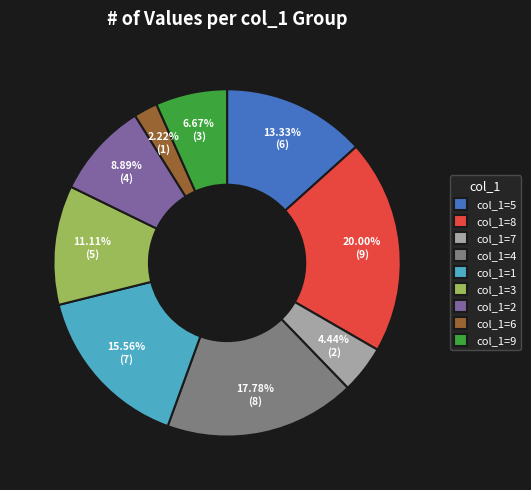

Between col_1=3 and col_1=8, which is larger?

col_1=8